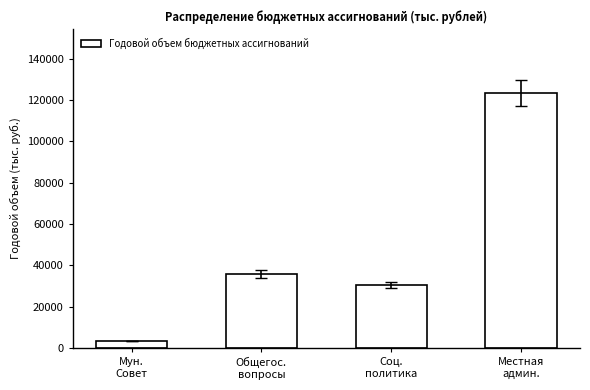

What position from the right is Мун.
Совет?

4